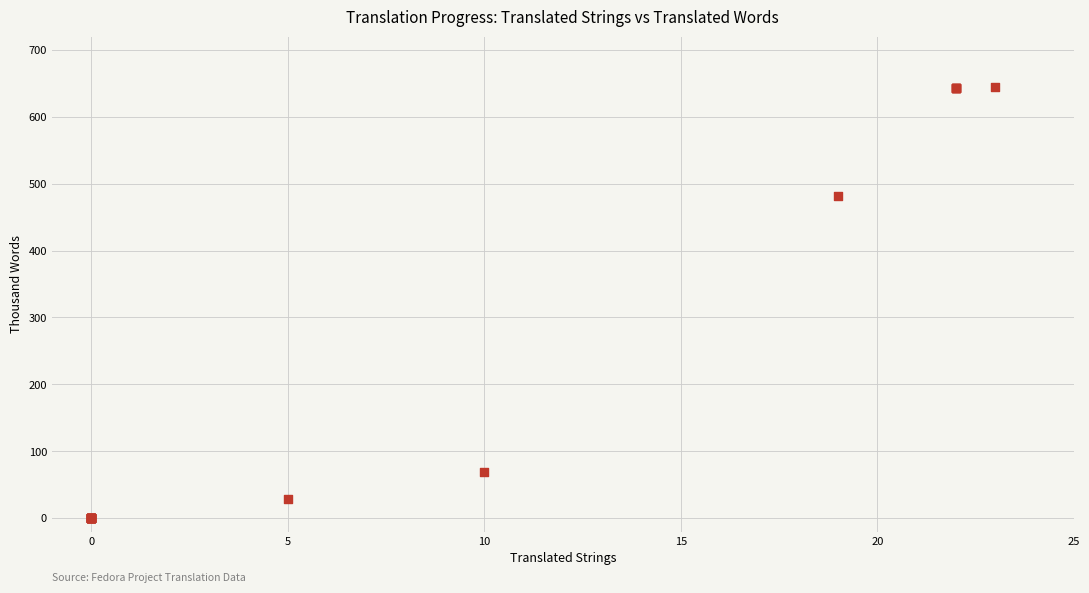

What Y value in the scatter plot is closest to 322?

482